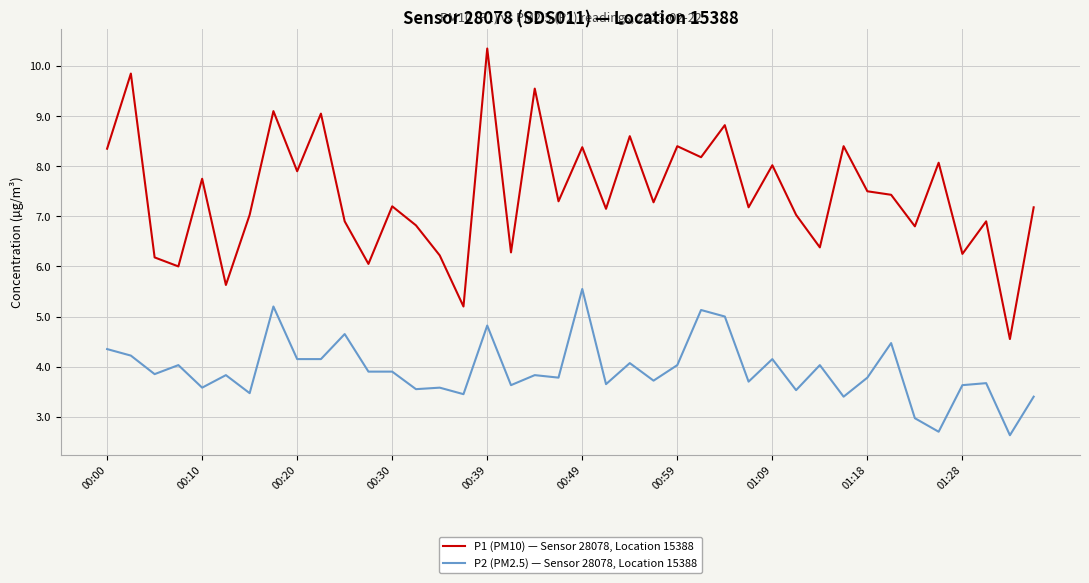

True or false: P1 (PM10) — Sensor 28078, Location 15388 and P2 (PM2.5) — Sensor 28078, Location 15388 cross at least once.

False